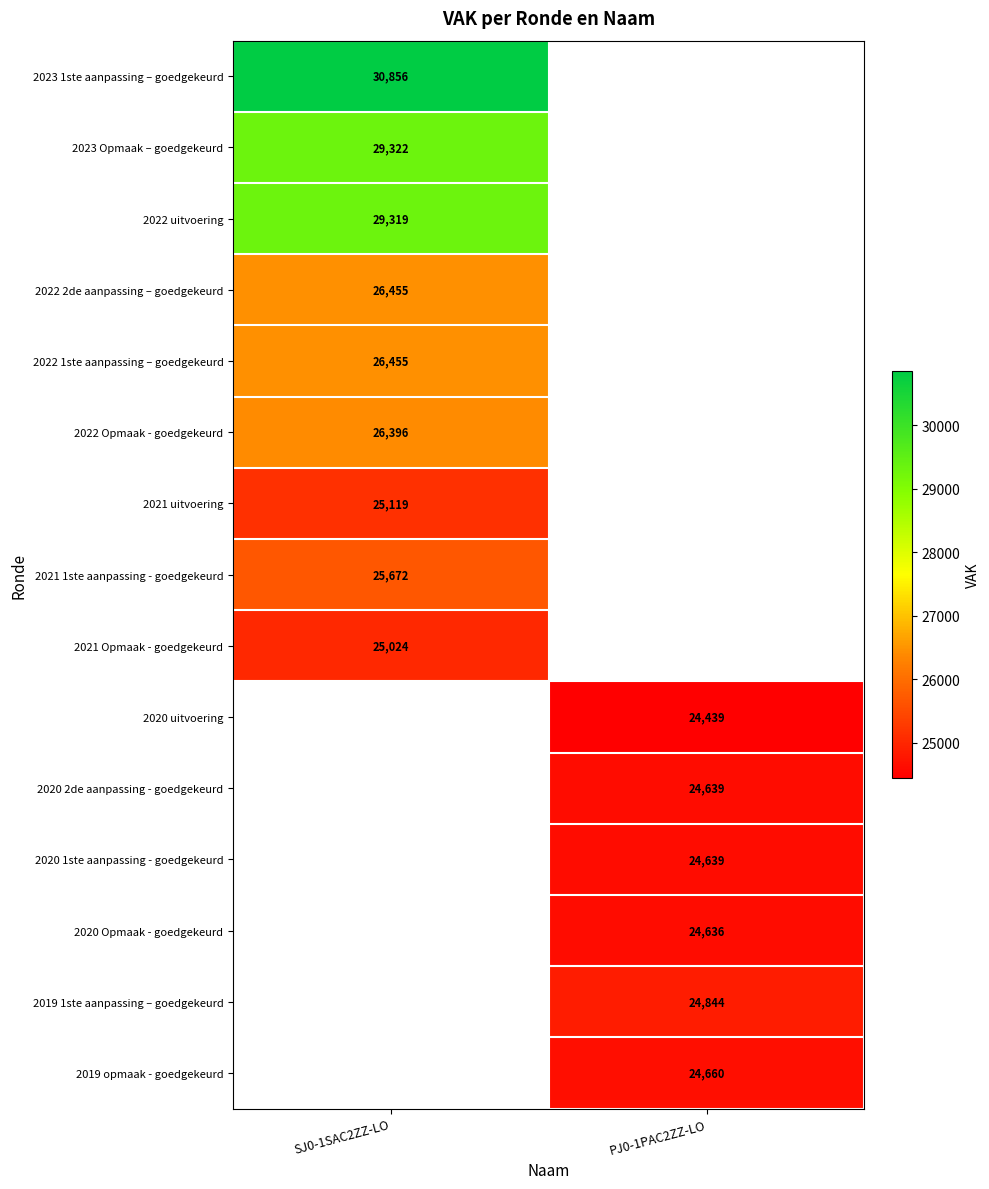

How many distinct data groups are displayed?

15